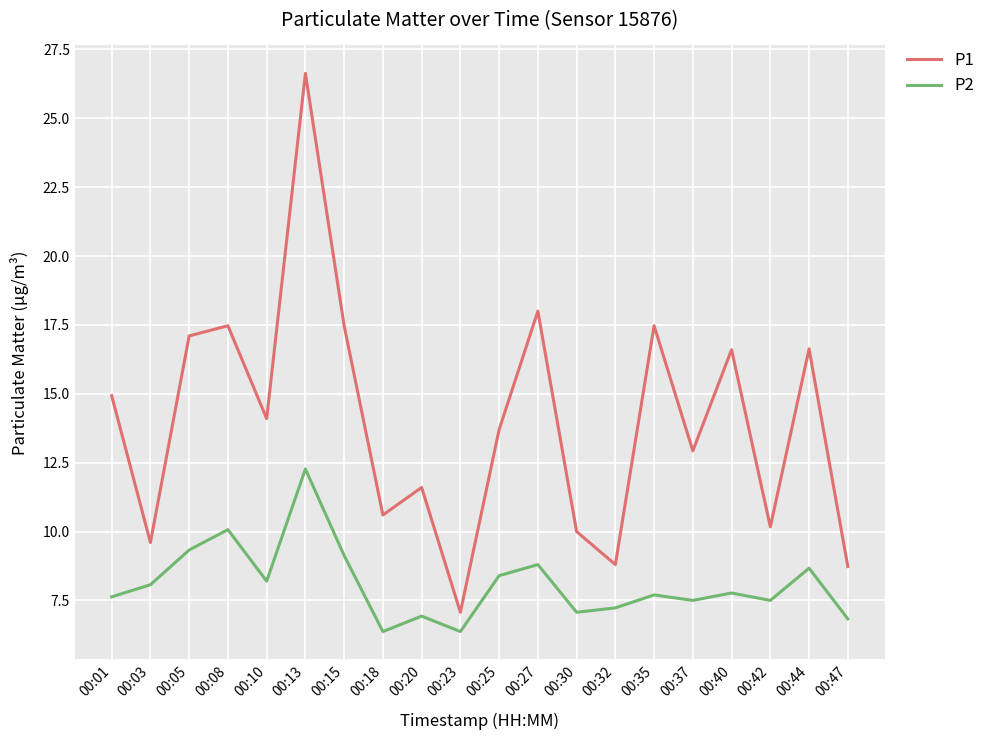

Where does the P2 series first go above 7?

00:01